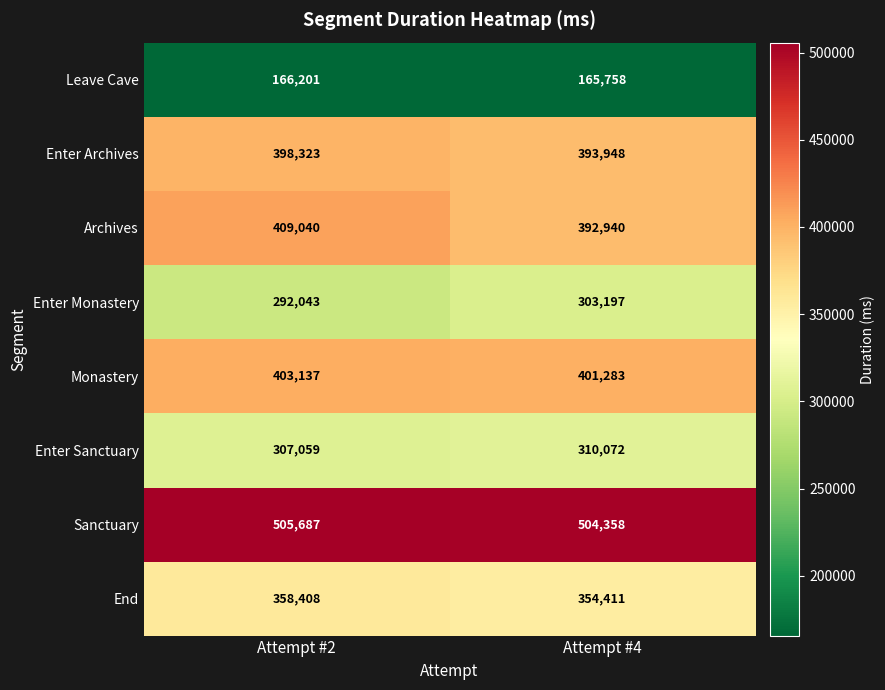

Reading left to right, list all the values displayed in this chart.

Leave Cave: 166201	165758
Enter Archives: 398323	393948
Archives: 409040	392940
Enter Monastery: 292043	303197
Monastery: 403137	401283
Enter Sanctuary: 307059	310072
Sanctuary: 505687	504358
End: 358408	354411